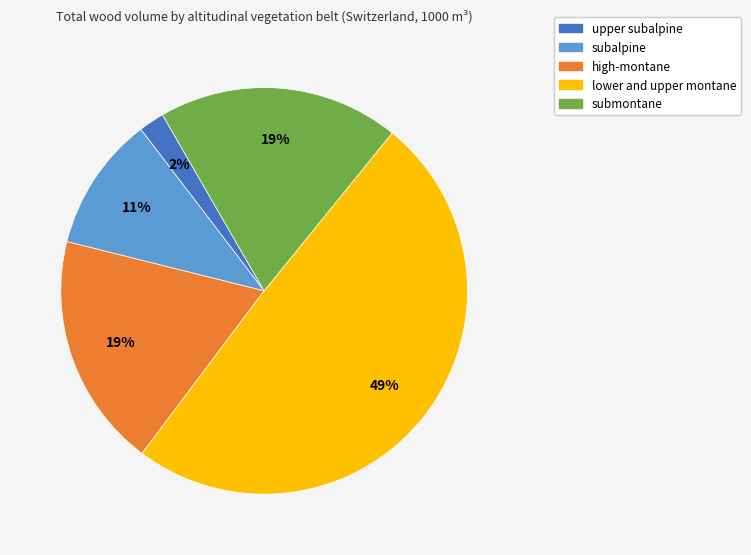

Is it true that upper subalpine is 16% of the pie?

False